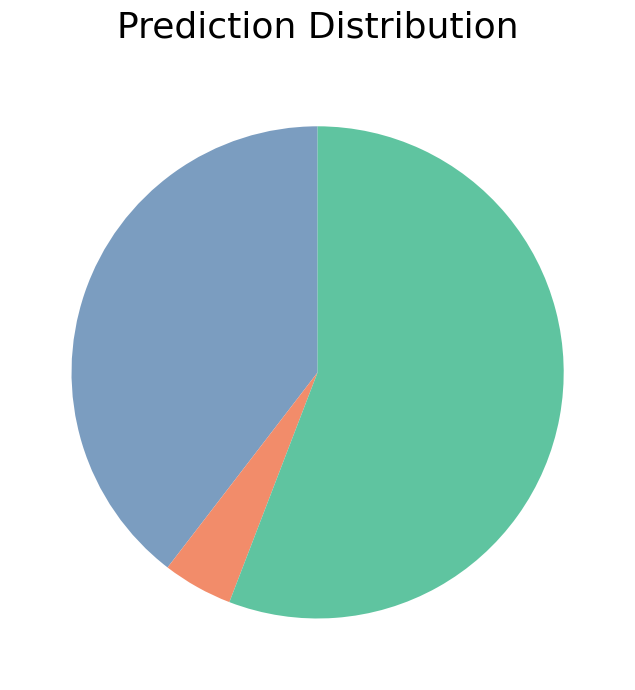

Is there a majority slice in this chart?

Yes